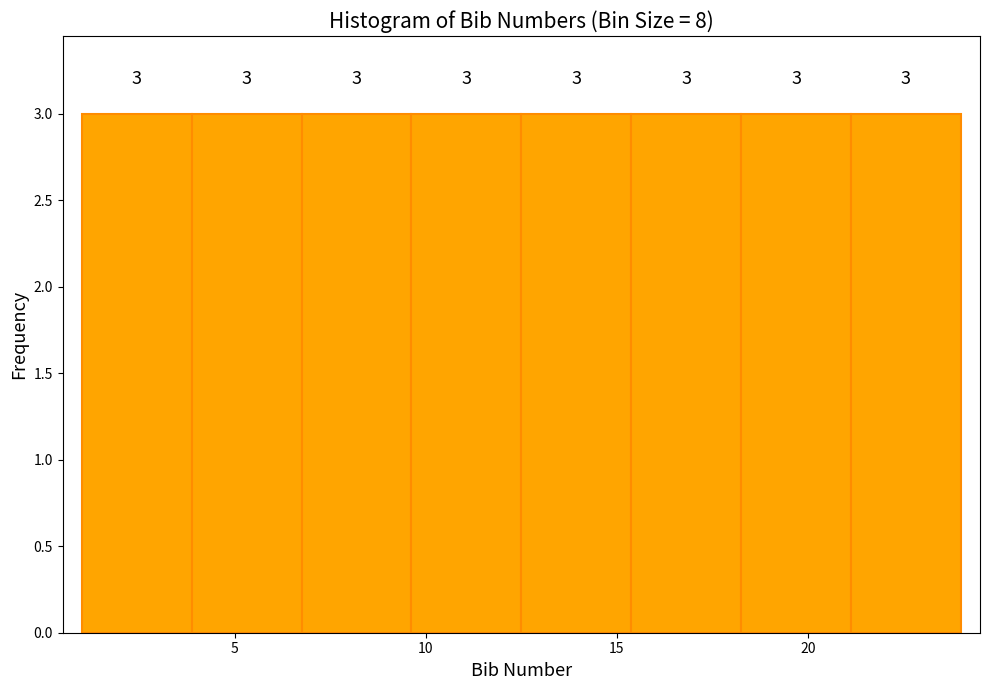

Reading left to right, list every bar in this chart as the range it spans on the x-axis followed by its height. The bar edges are not printed on the chart, so give them approximately, as read against the axis.

1.0 to 4.0: 3
4.0 to 7.0: 3
7.0 to 9.5: 3
9.5 to 12.5: 3
12.5 to 15.5: 3
15.5 to 18.5: 3
18.5 to 21.0: 3
21.0 to 24.0: 3